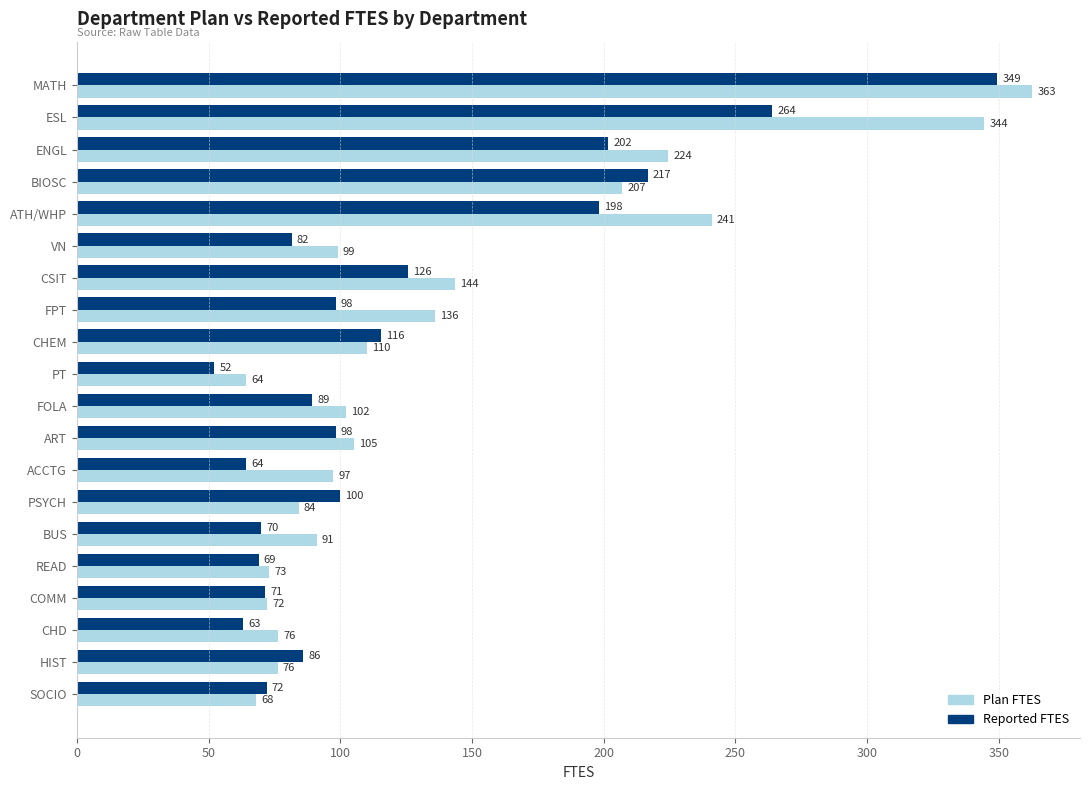

What value does the Reported FTES series have at HIST?

86.0